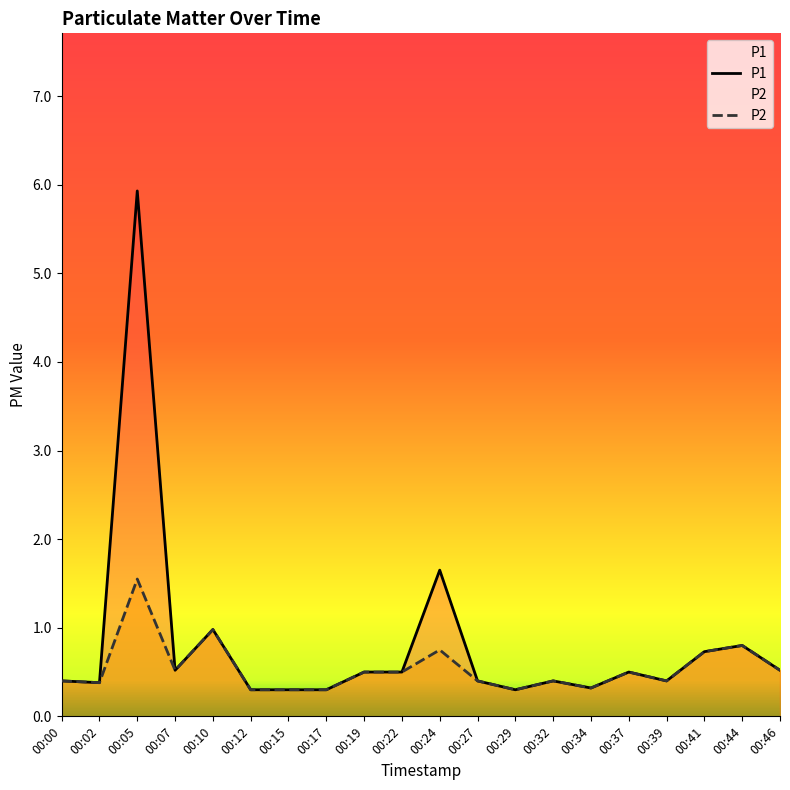

At how many categories does at least one series exceed 5?

1